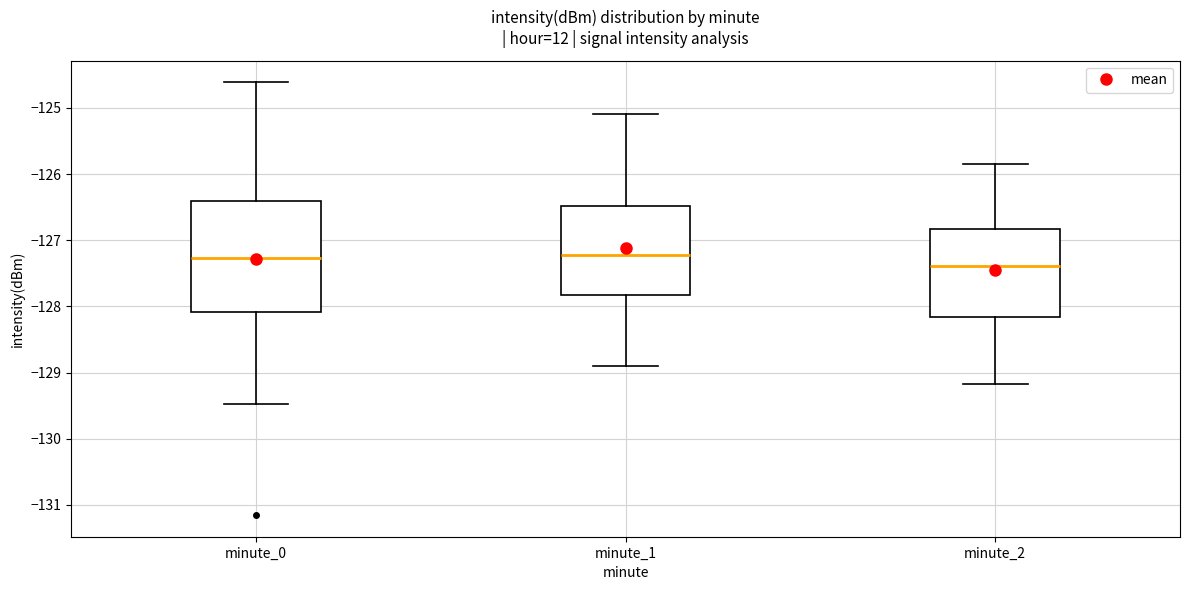

Which box is the tallest, from its lower edge to its upper edge?

minute_0